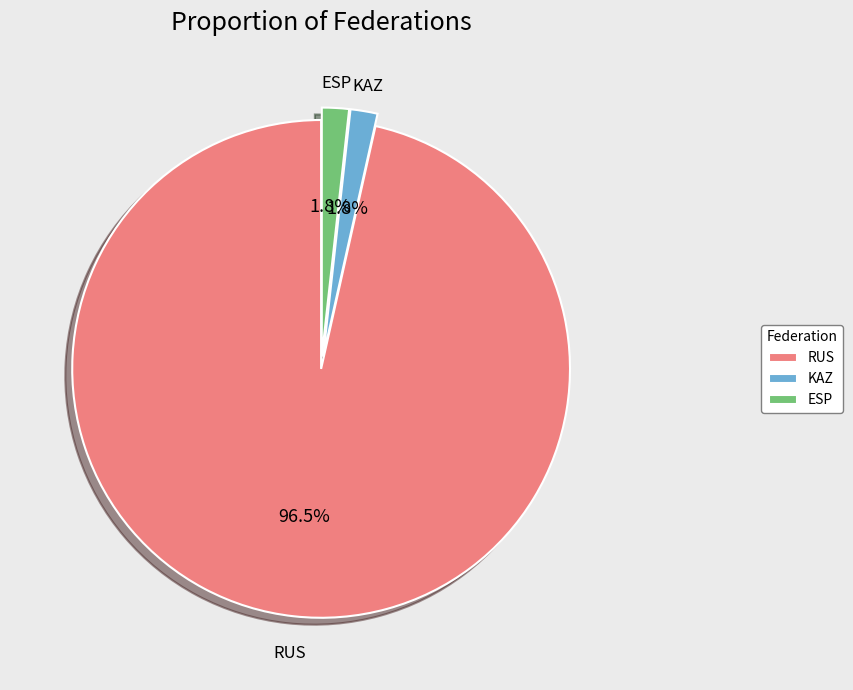

How much of the chart is everything except ESP?

98.2%